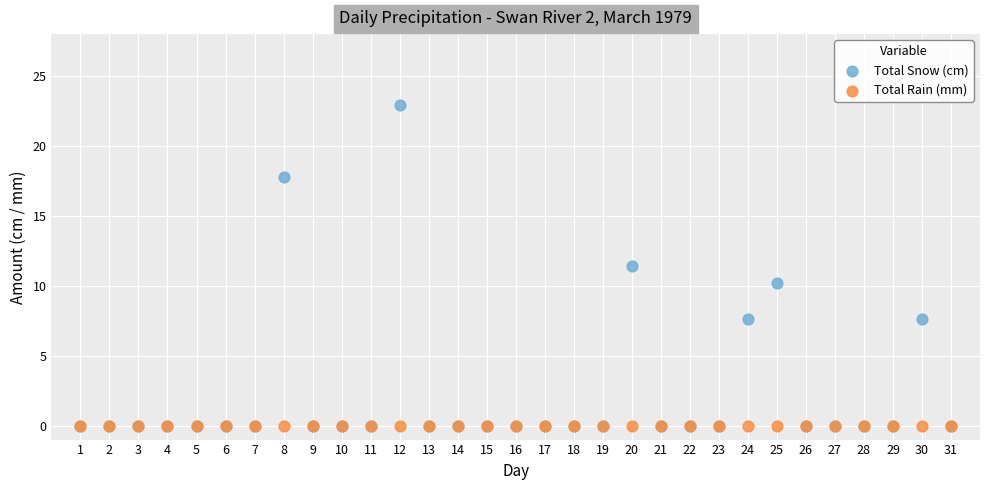

Across all series, what Y value is closest to 11?

11.4